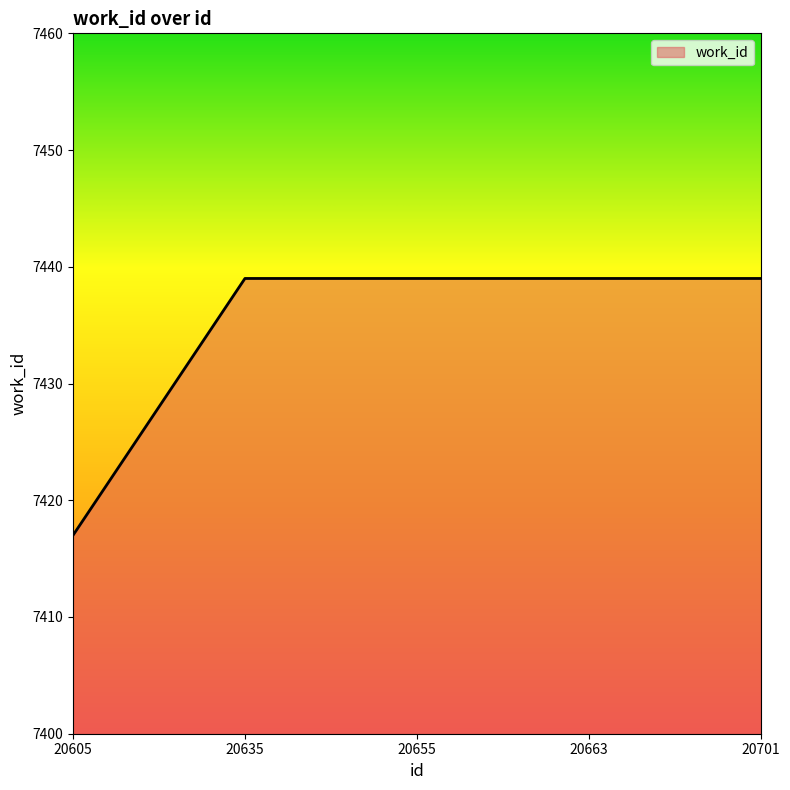

Between 20605 and 20655, which is larger?

20655